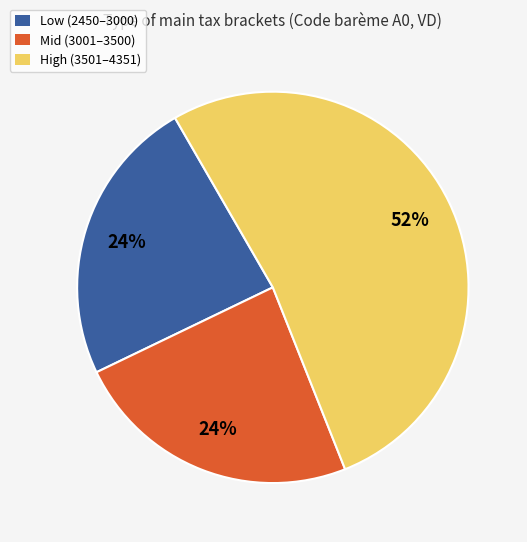

To the nearest percent, what is the average slice percentage?

33%